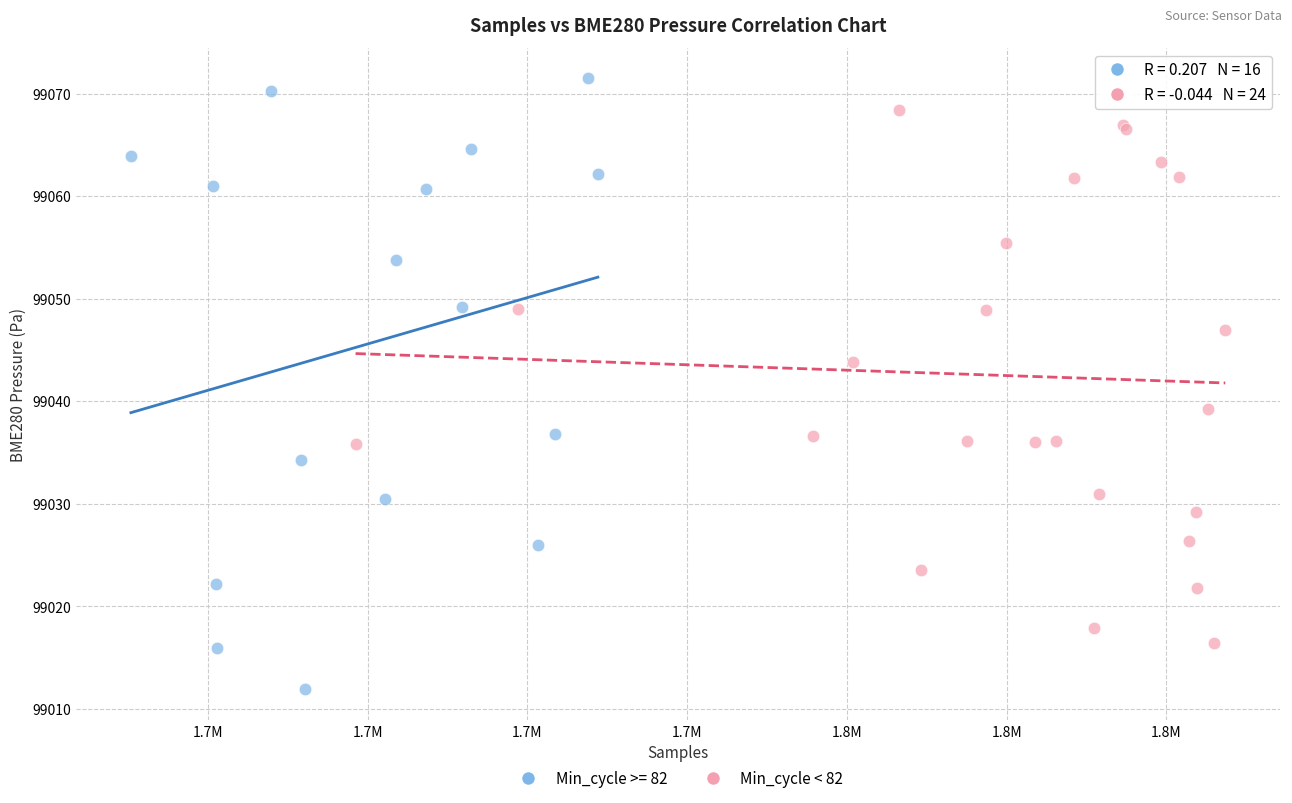

Which series has the largest Y range (max minus min)?

Min_cycle >= 82